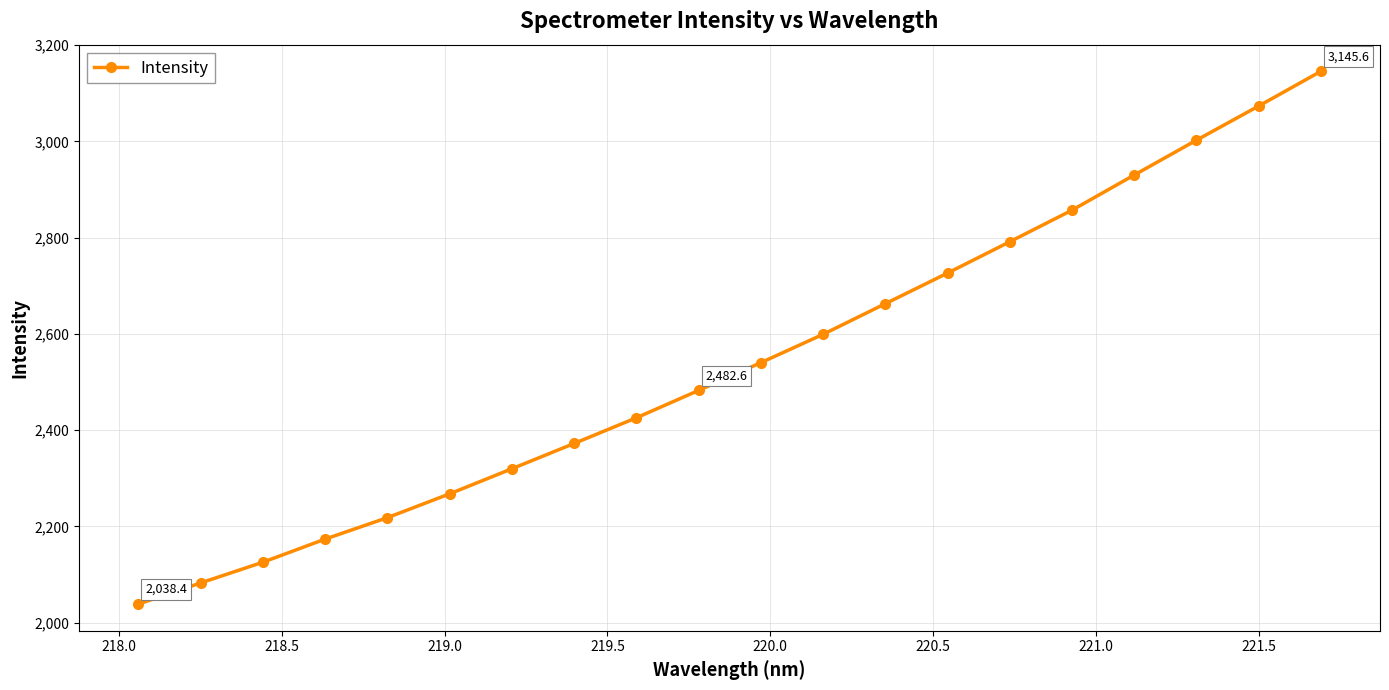

Reading left to right, what are all the values shown in this chart?

2038.4	2082.3	2125.4	2173.5	2218.1	2267.6	2319.7	2372.3	2425.7	2482.6	2540.2	2599.1	2662.8	2726.4	2791.5	2857.1	2930.1	3002.5	3073.5	3145.6